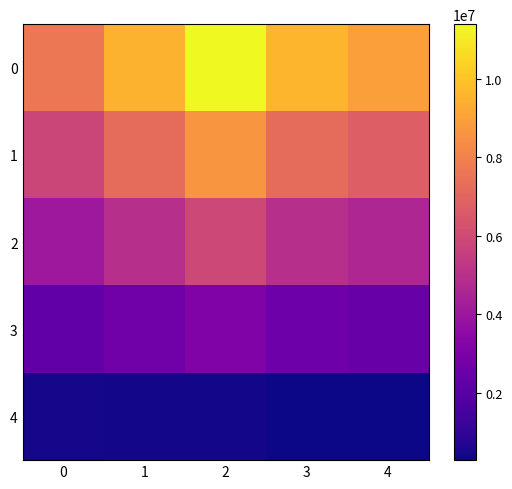

Reading left to right, transcribe all the data shown in this chart.

0: 0=7623250.0	1=9508750.0	2=11392368.0	3=9592141.8	4=8925404.2
1: 0=5831750.0	1=7234000.0	2=8640900.8	3=7266450.2	4=6768183.1
2: 0=4040250.0	1=4959250.0	2=5889433.6	3=4940758.6	4=4610962.0
3: 0=2248750.0	1=2684500.0	2=3137966.4	3=2615067.1	4=2453740.9
4: 0=457250.0	1=409750.0	2=386499.2	3=289375.5	4=296519.8